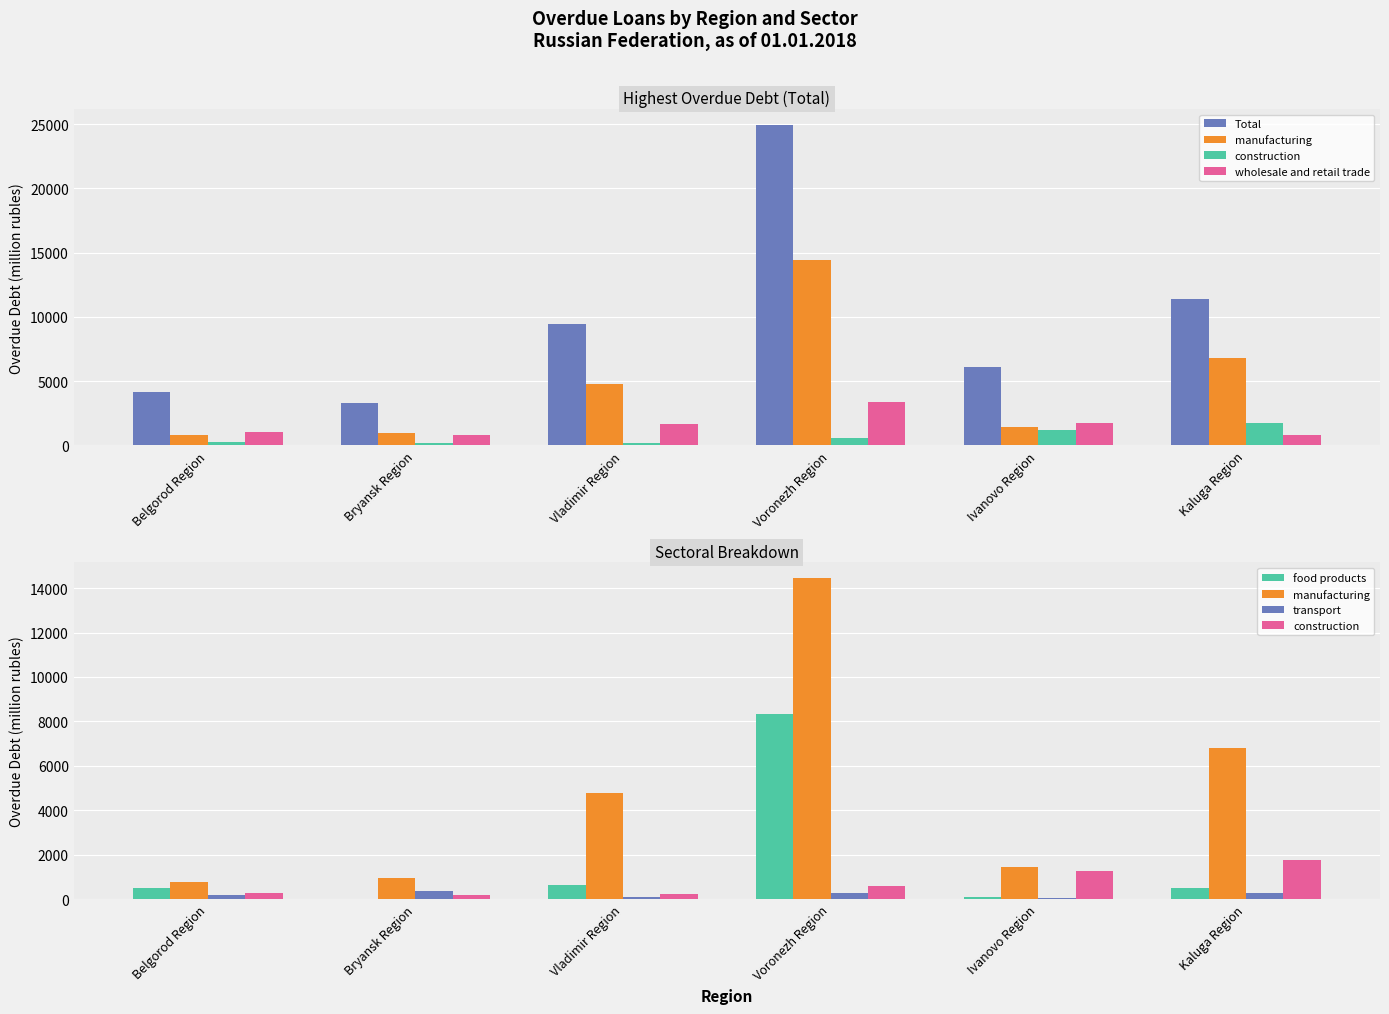

Reading left to right, extract all data points from this chart.

Total: 4193	3275	9440	24936	6075	11404
manufacturing: 777	948	4755	14436	1464	6786
construction: 289	159	216	578	1239	1747
wholesale and retail trade: 1086	786	1649	3364	1714	840
food products: 498	10	615	8318	78	502
transport: 175	356	111	272	64	275